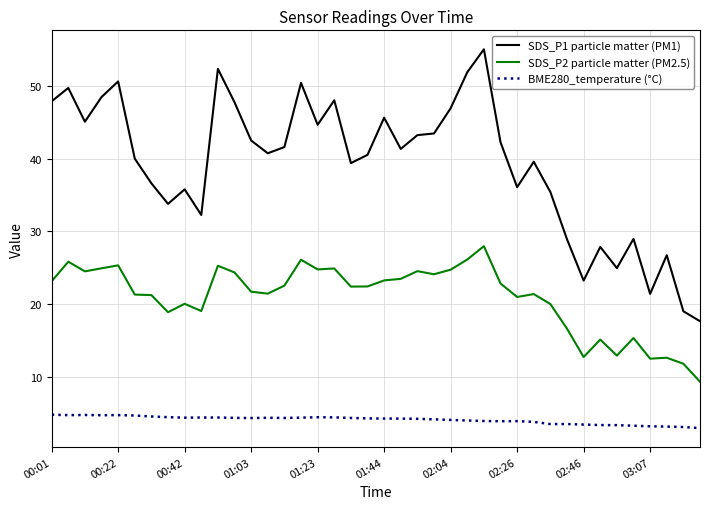

True or false: SDS_P2 particle matter (PM2.5) and SDS_P1 particle matter (PM1) intersect in this chart.

False